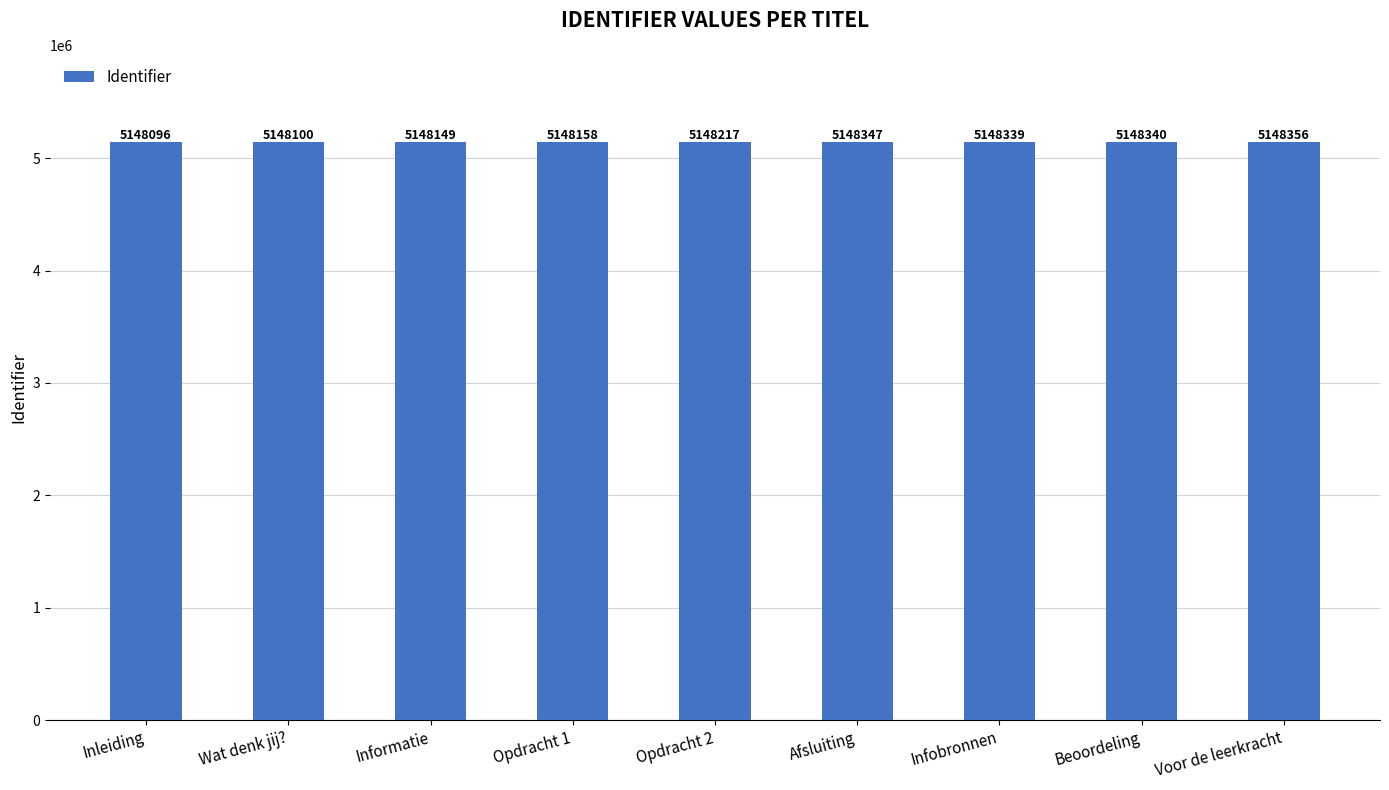

Rank the categories by value from highest to lowest.

Voor de leerkracht, Afsluiting, Beoordeling, Infobronnen, Opdracht 2, Opdracht 1, Informatie, Wat denk jij?, Inleiding